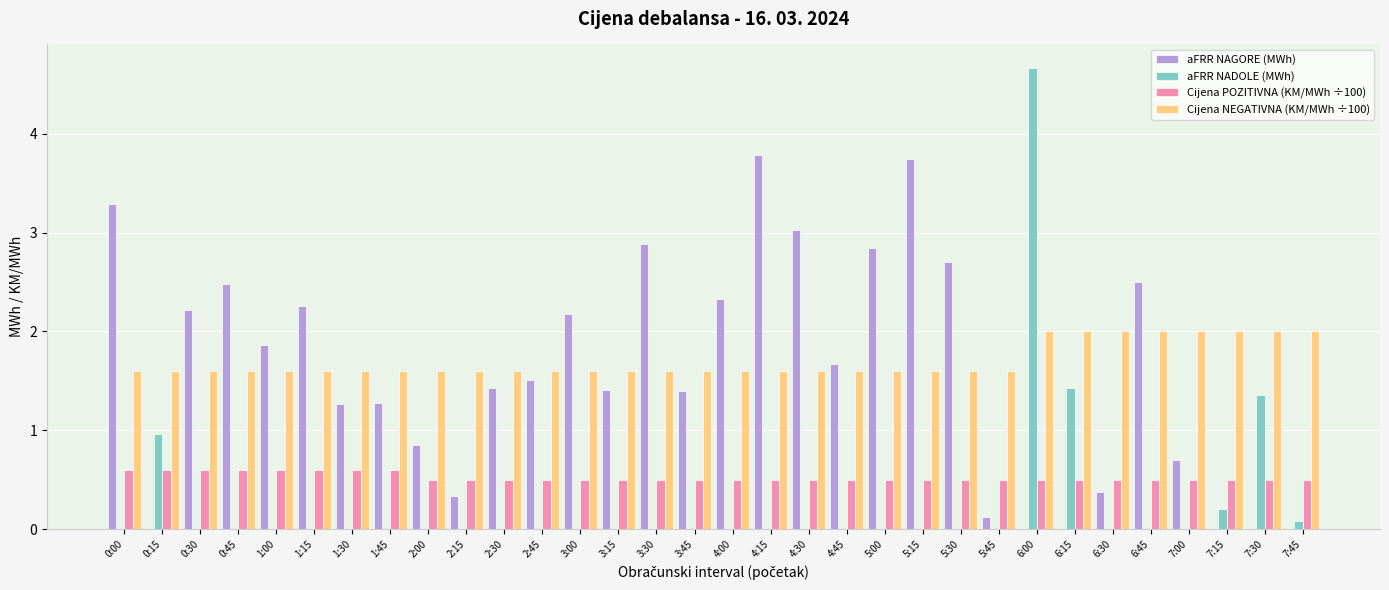

The value of Cijena POZITIVNA (KM/MWh ÷100) at 1:00 is 0.2. True or false?

False